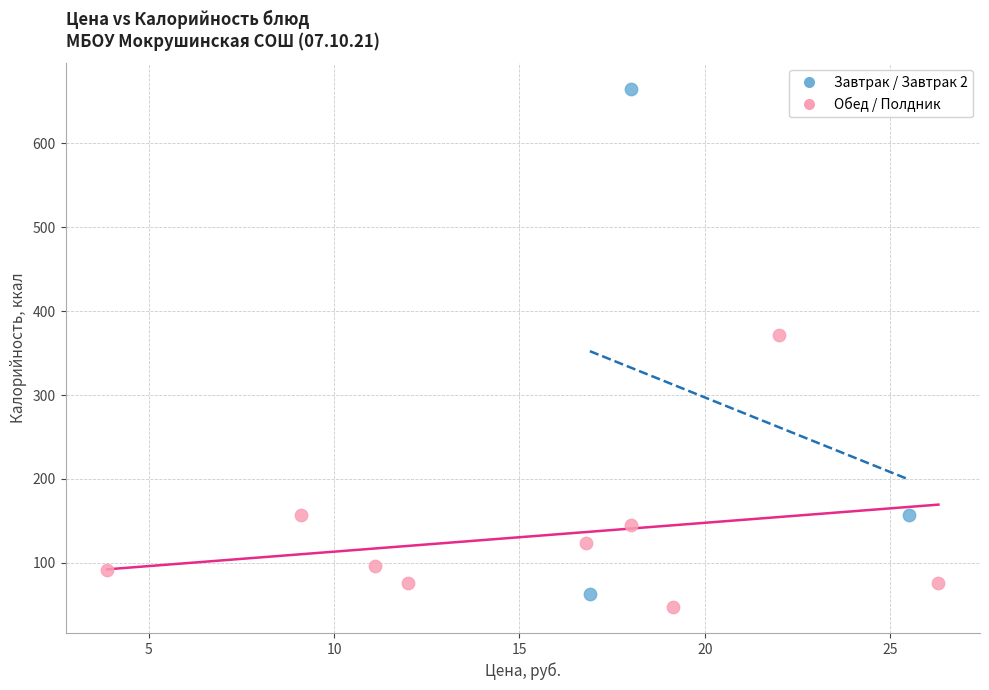

What are all the series names shown in the legend?

Завтрак / Завтрак 2, Обед / Полдник